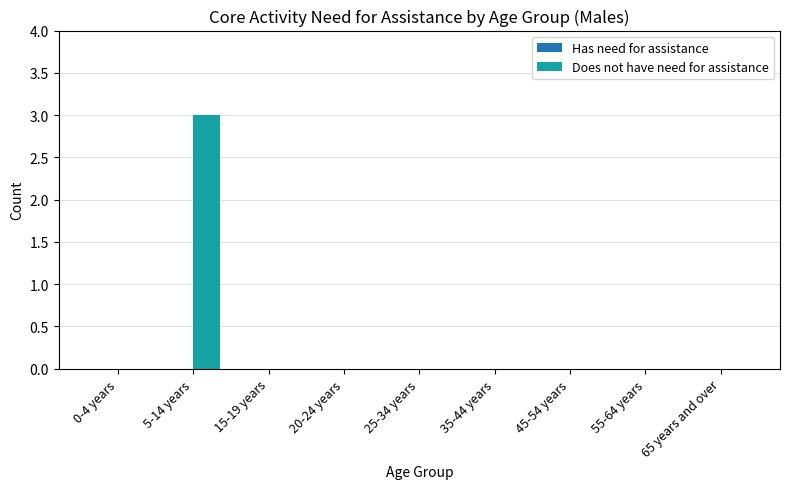

Count the number of data series in this chart.

2